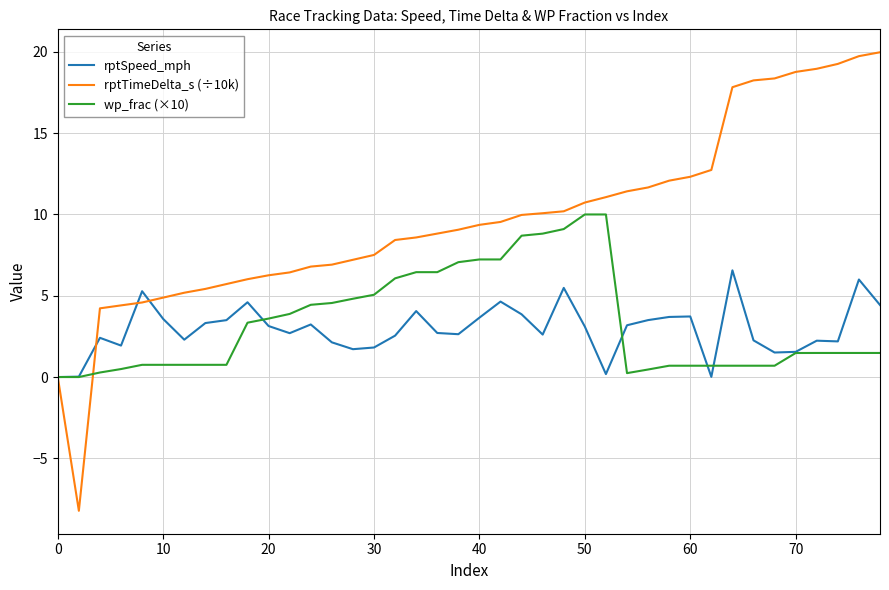

Which series has the largest total across all categories?

rptTimeDelta_s (÷10k)